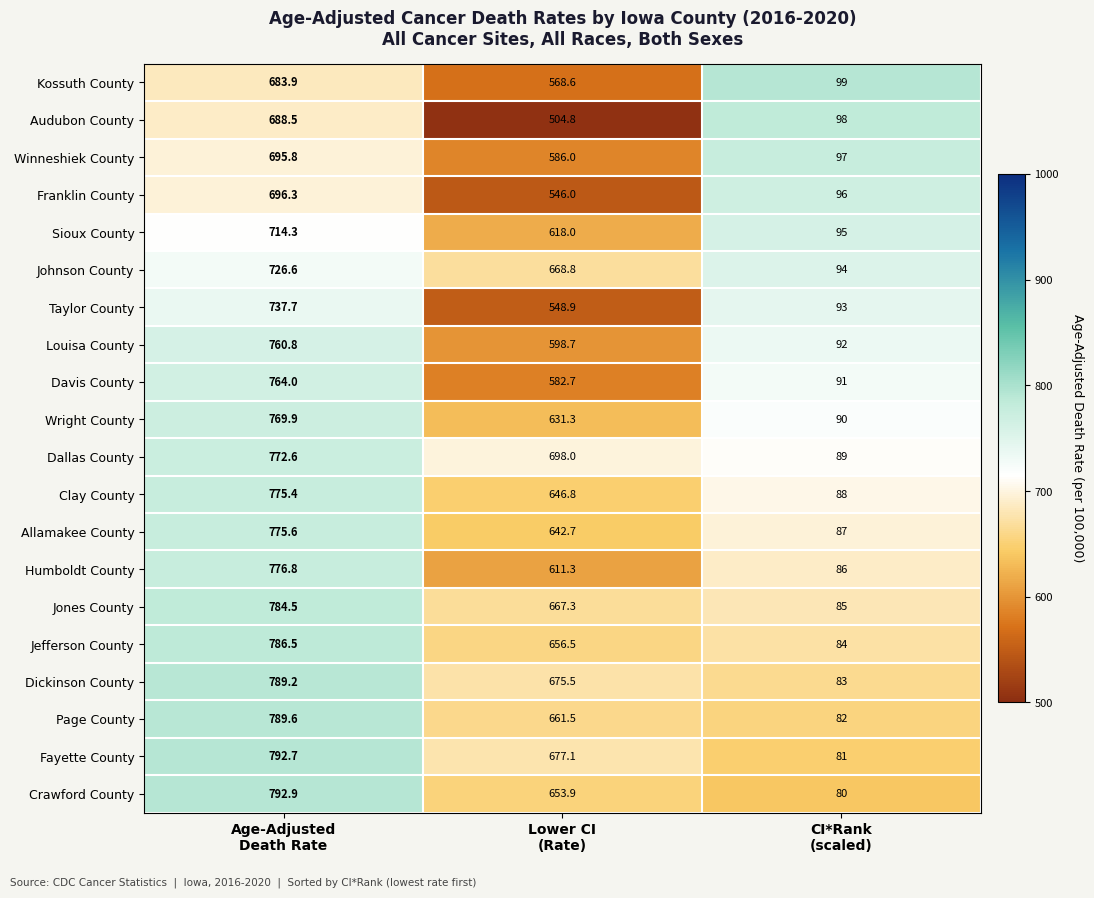

Rank the series by their maximum value, from highest to lowest.

Crawford County, Fayette County, Page County, Dickinson County, Jefferson County, Jones County, Humboldt County, Allamakee County, Clay County, Dallas County, Wright County, Davis County, Louisa County, Taylor County, Johnson County, Sioux County, Franklin County, Winneshiek County, Audubon County, Kossuth County